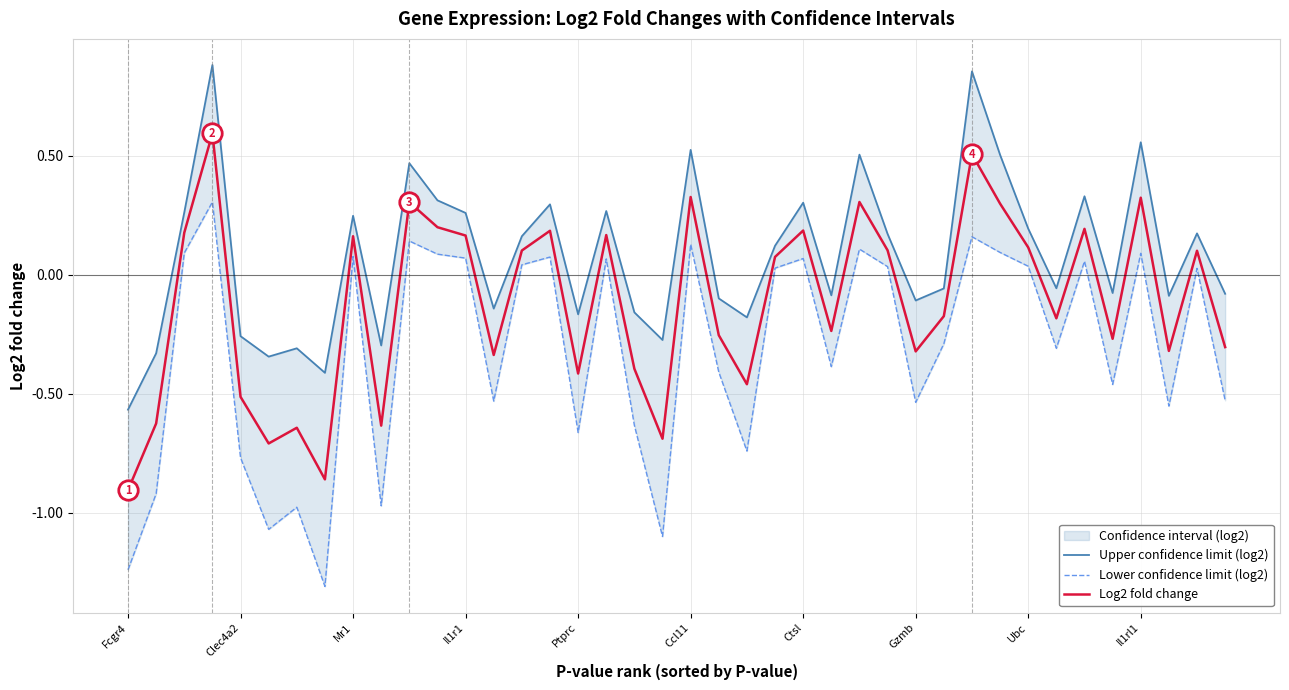

Reading right to left, transcribe all the data shown in this chart.

Upper confidence limit (log2): -0.1	0.2	-0.1	0.6	-0.1	0.3	-0.1	0.2	0.5	0.9	-0.1	-0.1	0.2	0.5	-0.1	0.3	0.1	-0.2	-0.1	0.5	-0.3	-0.2	0.3	-0.2	0.3	0.2	-0.1	0.3	0.3	0.5	-0.3	0.2	-0.4	-0.3	-0.3	-0.3	0.9	0.3	-0.3	-0.6
Lower confidence limit (log2): -0.5	0.0	-0.6	0.1	-0.5	0.1	-0.3	0.0	0.1	0.2	-0.3	-0.5	0.0	0.1	-0.4	0.1	0.0	-0.7	-0.4	0.1	-1.1	-0.6	0.1	-0.7	0.1	0.0	-0.5	0.1	0.1	0.1	-1.0	0.1	-1.3	-1.0	-1.1	-0.8	0.3	0.1	-0.9	-1.2
Log2 fold change: -0.3	0.1	-0.3	0.3	-0.3	0.2	-0.2	0.1	0.3	0.5	-0.2	-0.3	0.1	0.3	-0.2	0.2	0.1	-0.5	-0.3	0.3	-0.7	-0.4	0.2	-0.4	0.2	0.1	-0.3	0.2	0.2	0.3	-0.6	0.2	-0.9	-0.6	-0.7	-0.5	0.6	0.2	-0.6	-0.9